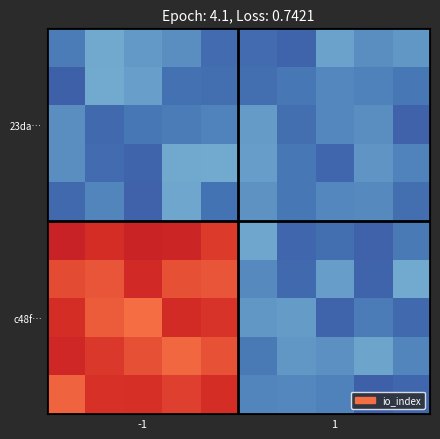

Count the number of categories in the chart.

10